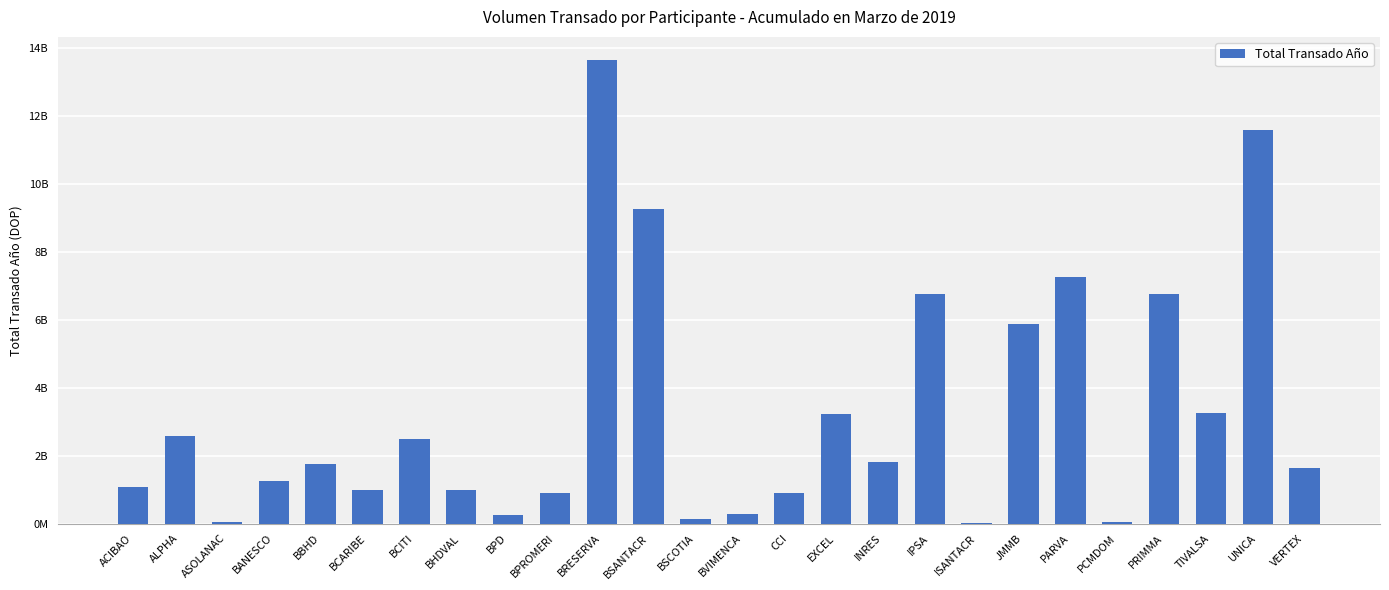

What is the ratio of the value at PCMDOM to the value at BPD?

0.2